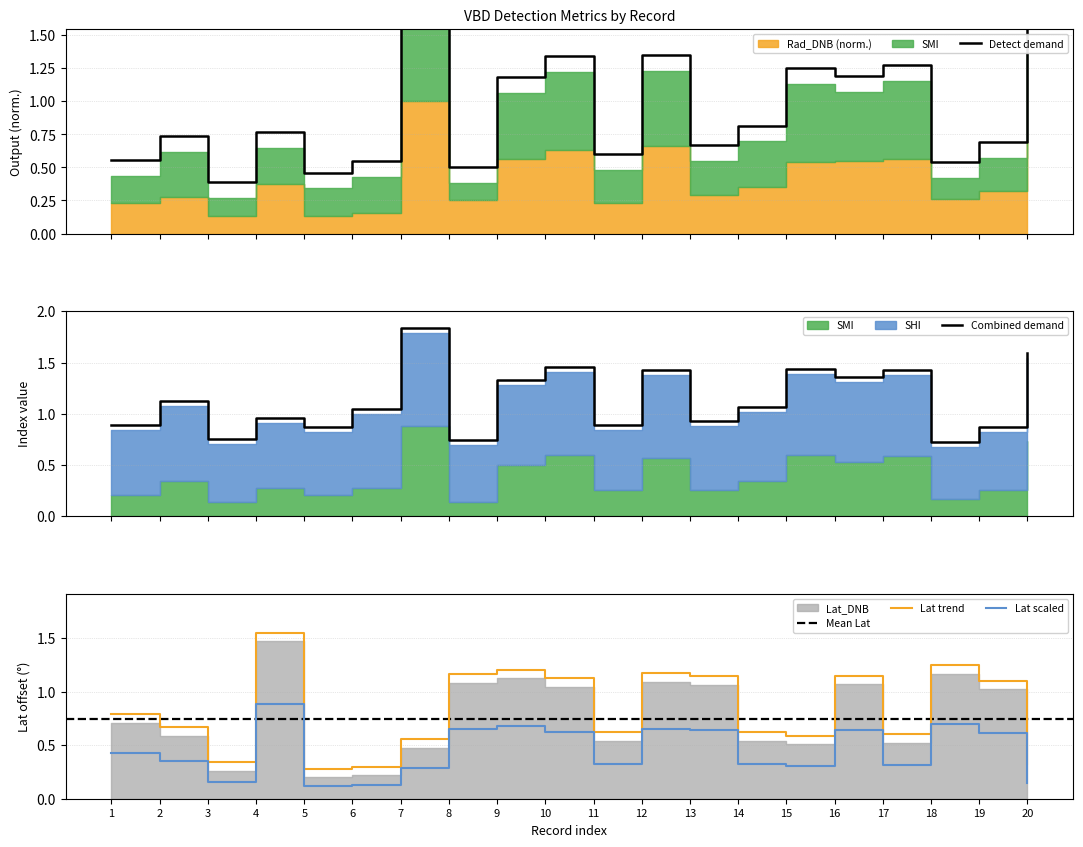

What is the value of the Lat_DNB point at the 5th from the left?

0.3